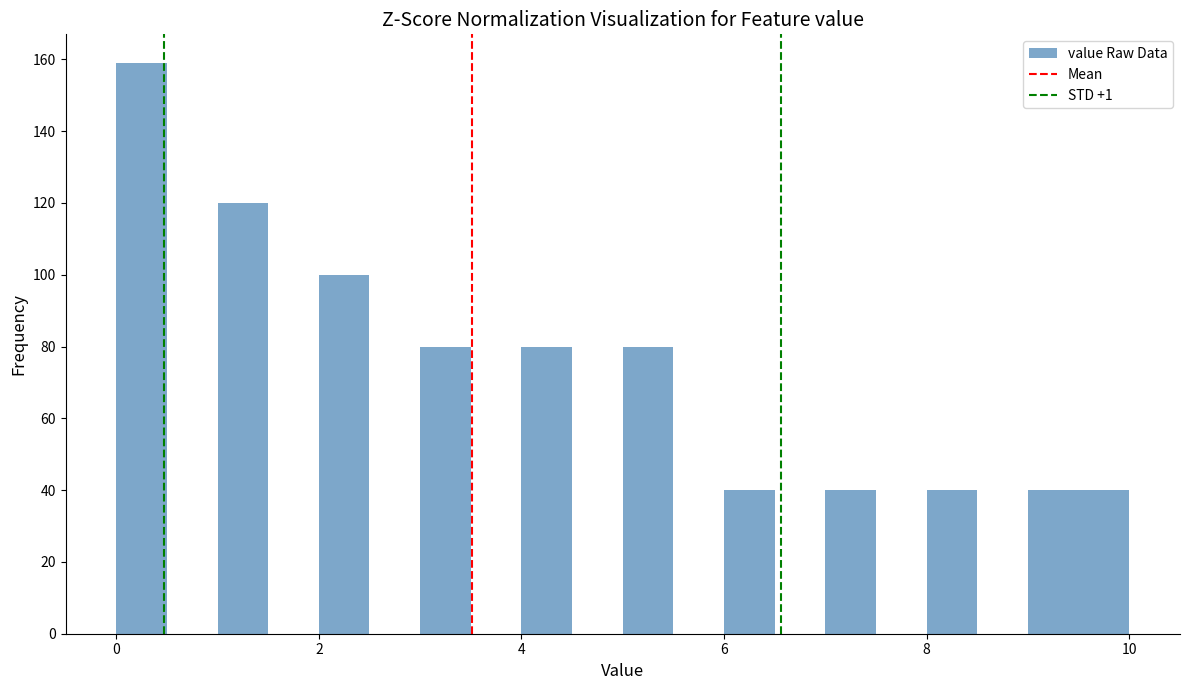

Read against the x-axis, roughly where is the centre of the tallest bar?

0.2